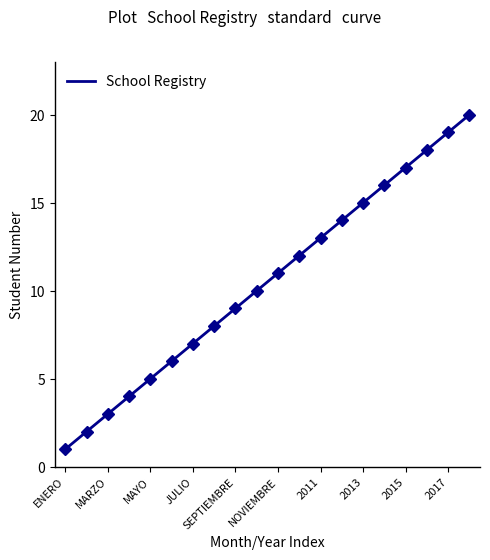

What is the label of the 11th point from the right?

OCTUBRE